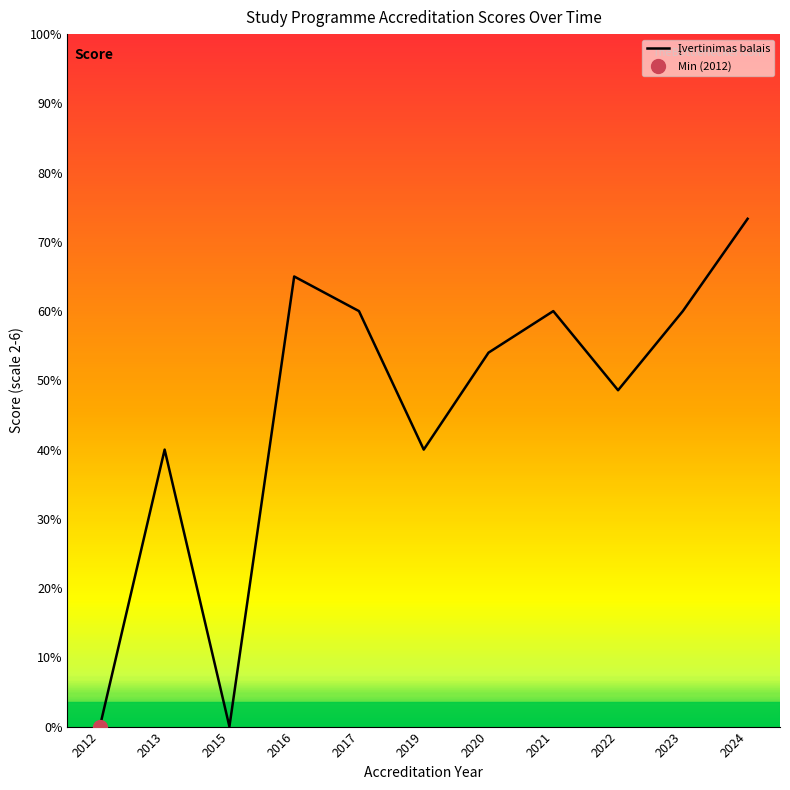

How many values are below 2?

2